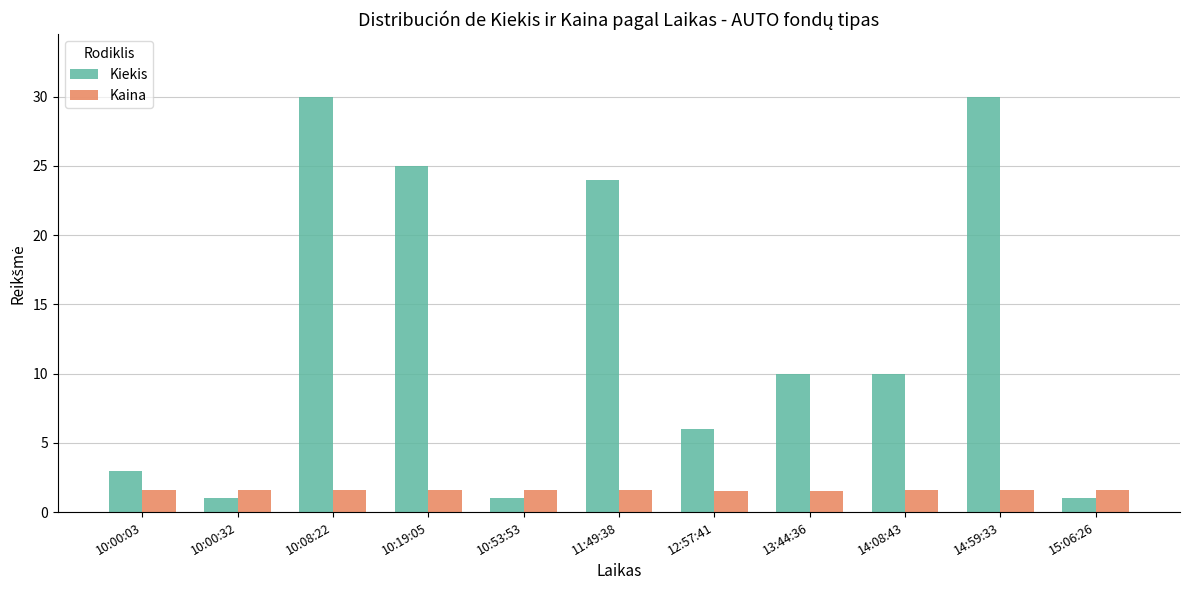

Which series changed the most between 10:19:05 and 15:06:26?

Kiekis